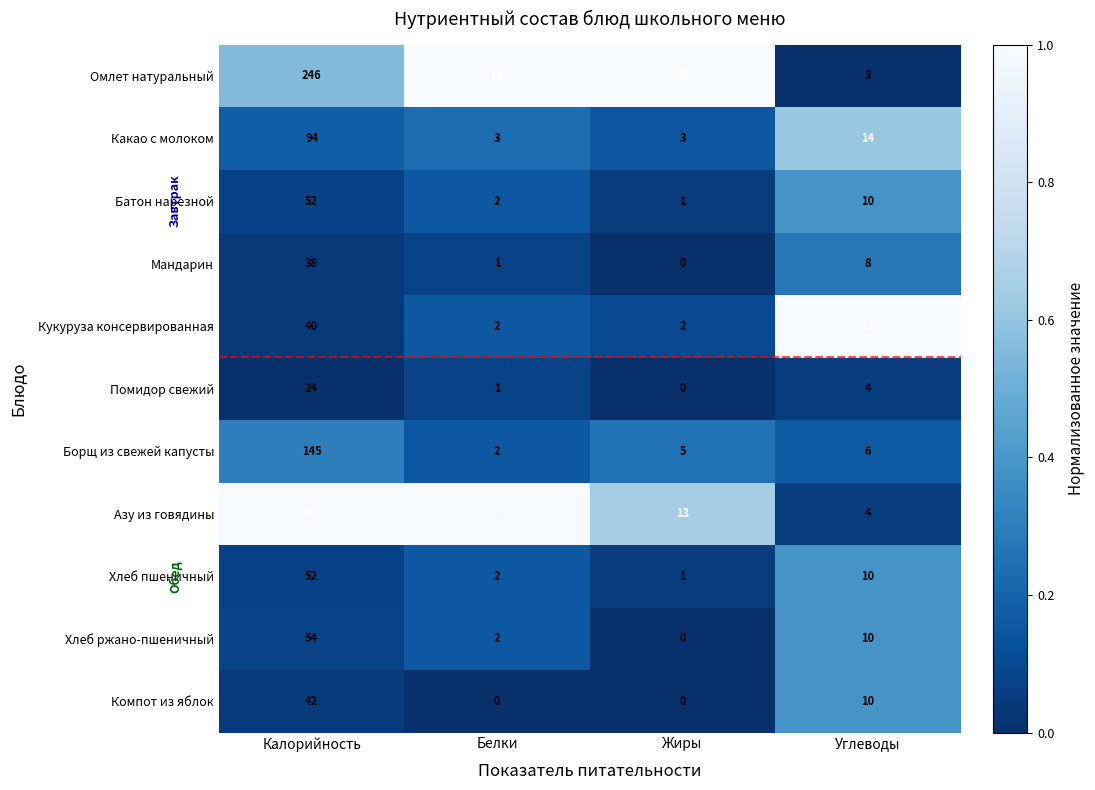

Is it true that Хлеб ржано-пшеничный equals 2 at Белки?

True